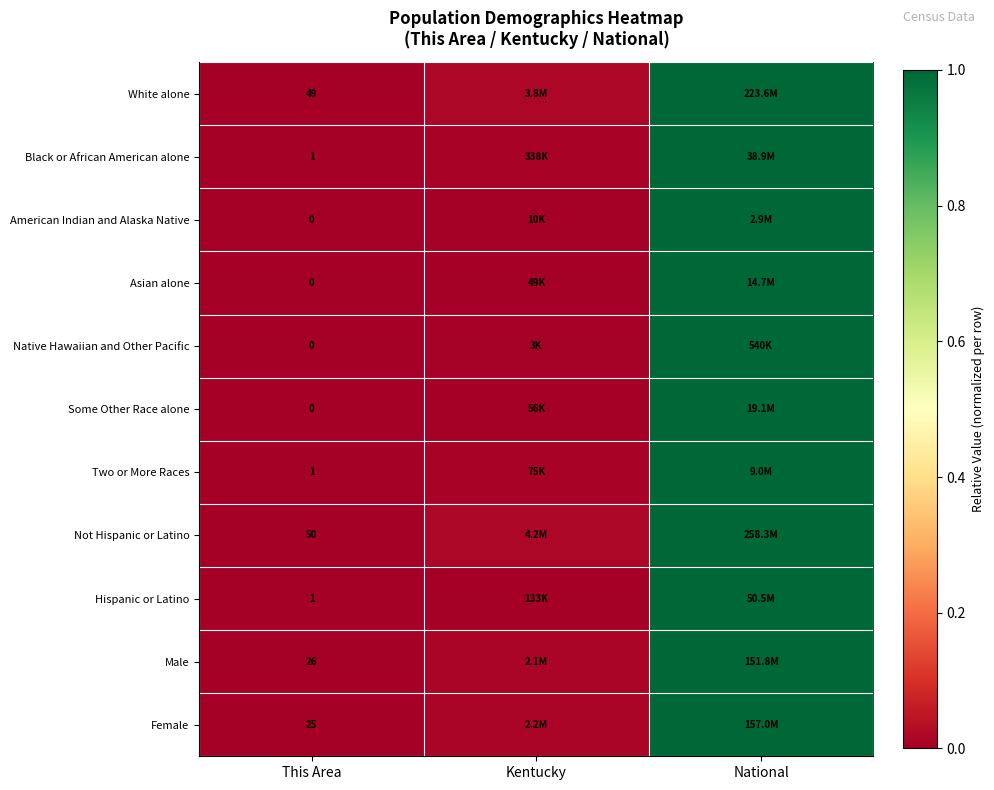

Between National and Kentucky, which is larger?

National